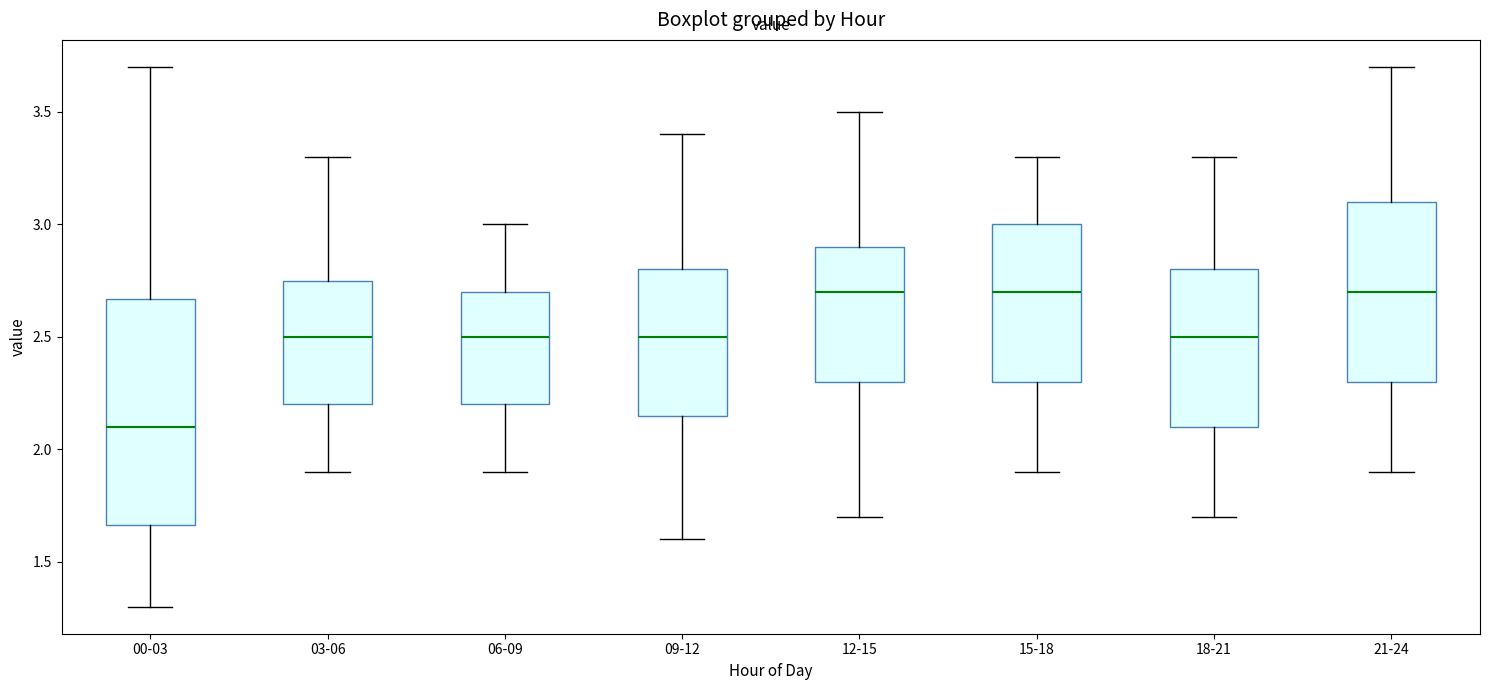

Reading left to right, read every box against the y-axis: the position of its median line, the range the box covers, and the ends of its whiskers. The values are not printed on the chart, so give them approximately, as read against the axis.

00-03: median 2.10, box 1.65 to 2.65, whiskers 1.30 to 3.70
03-06: median 2.50, box 2.20 to 2.75, whiskers 1.90 to 3.30
06-09: median 2.50, box 2.20 to 2.70, whiskers 1.90 to 3.00
09-12: median 2.50, box 2.15 to 2.80, whiskers 1.60 to 3.40
12-15: median 2.70, box 2.30 to 2.90, whiskers 1.70 to 3.50
15-18: median 2.70, box 2.30 to 3.00, whiskers 1.90 to 3.30
18-21: median 2.50, box 2.10 to 2.80, whiskers 1.70 to 3.30
21-24: median 2.70, box 2.30 to 3.10, whiskers 1.90 to 3.70